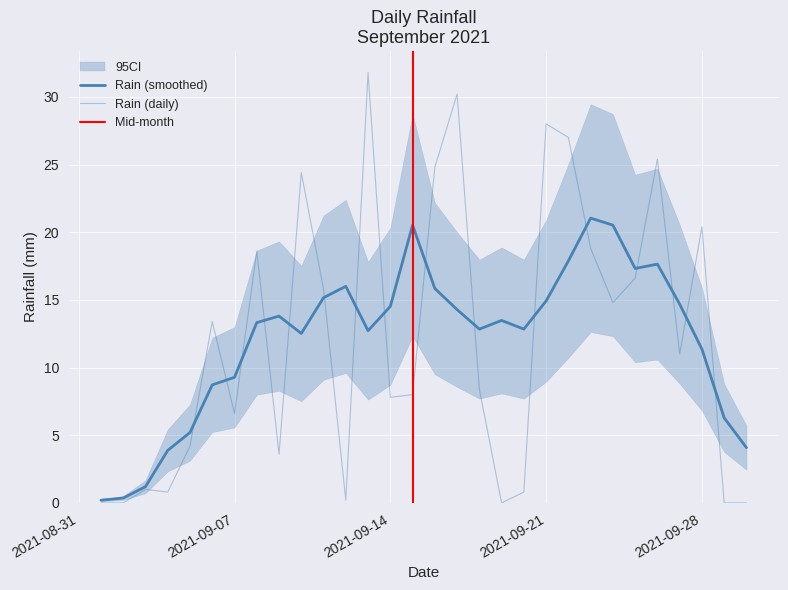

At which label is the value closest to 15?

2021-09-24